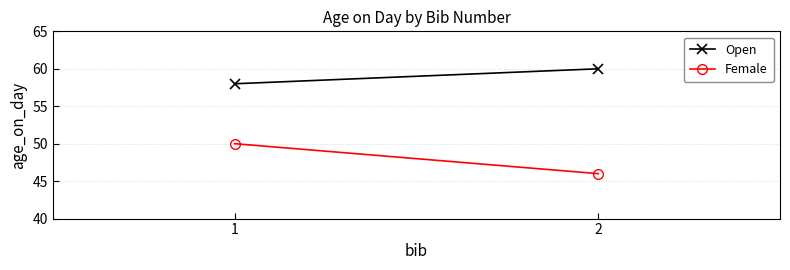

Between 1 and 2, which series saw the biggest shift?

Female